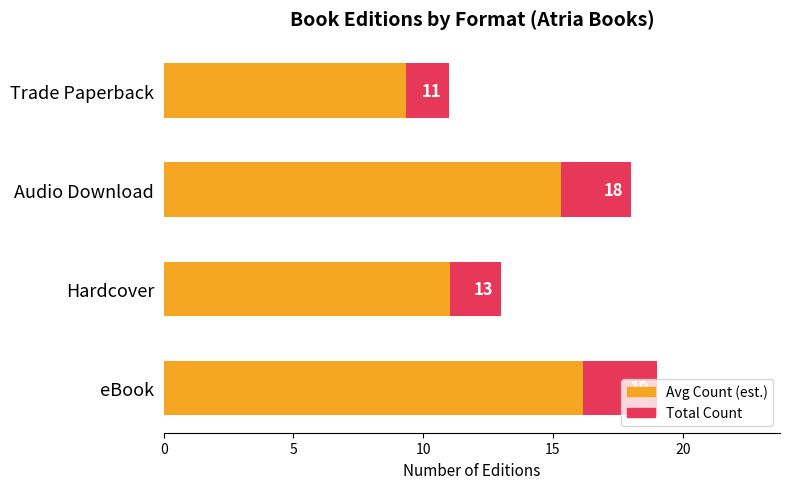

Are the bars horizontal?

Yes